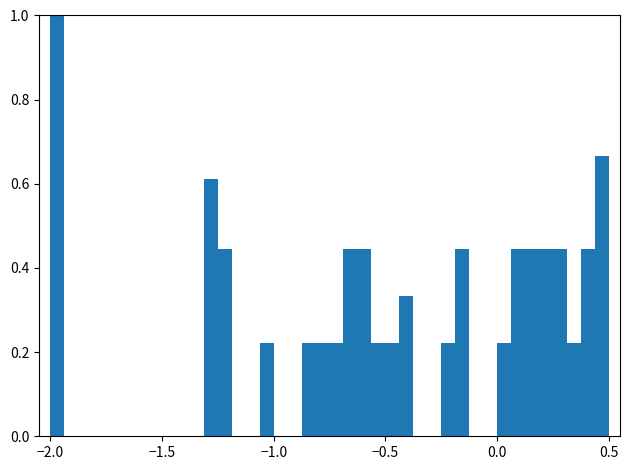

Around what value on the x-axis is the tallest bar? Give the approximate position of its centre, as read against the axis.

-1.95